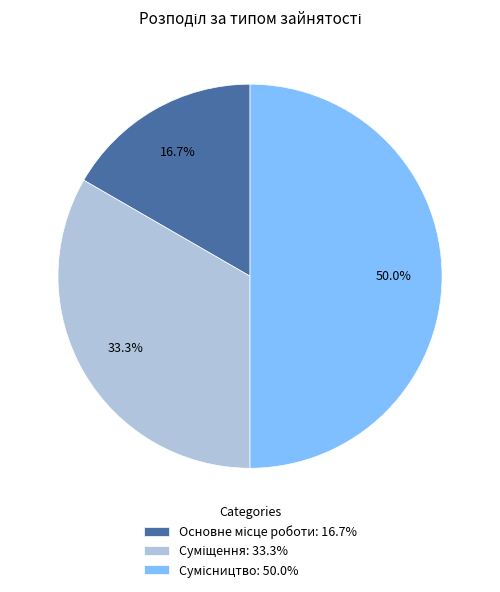

How many slices are in this pie chart?

3